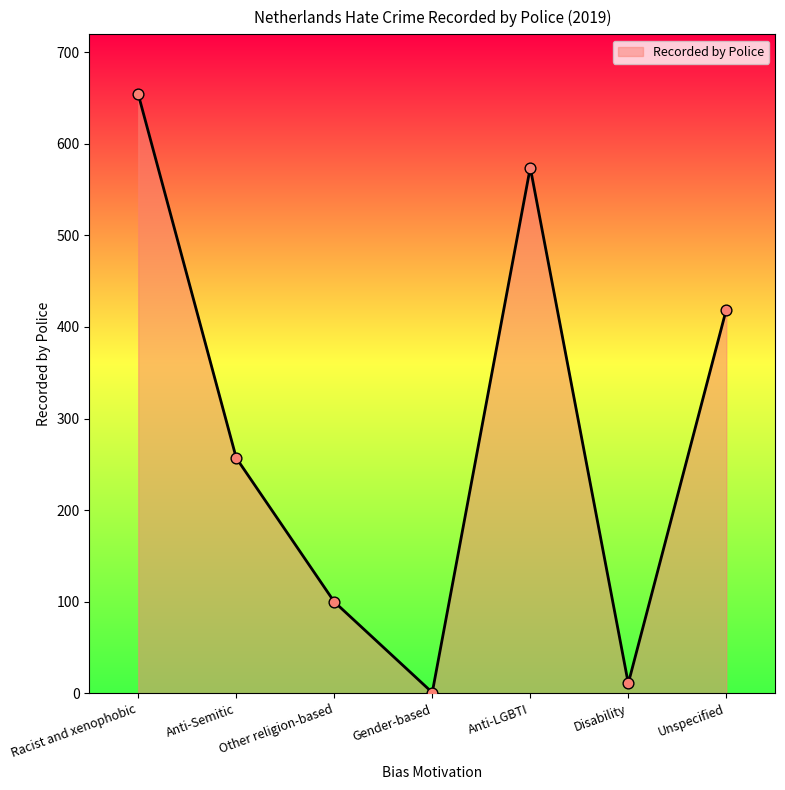

Which has a higher value, Unspecified or Gender-based?

Unspecified